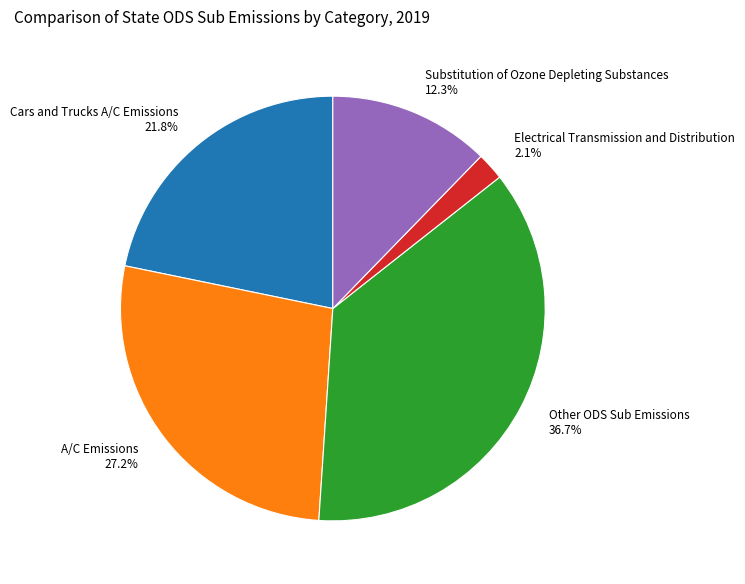

Is it true that Cars and Trucks A/C Emissions is 22% of the pie?

True